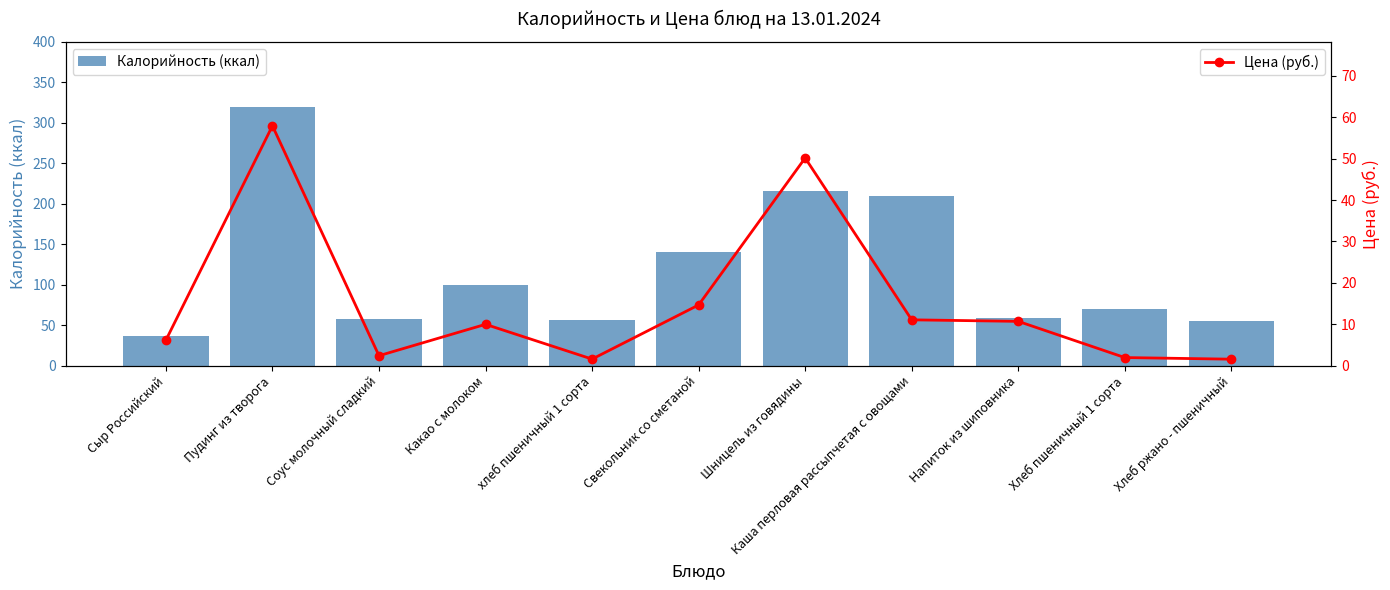

What is the spread (max minus min) of values at Хлеб ржано - пшеничный?

53.5